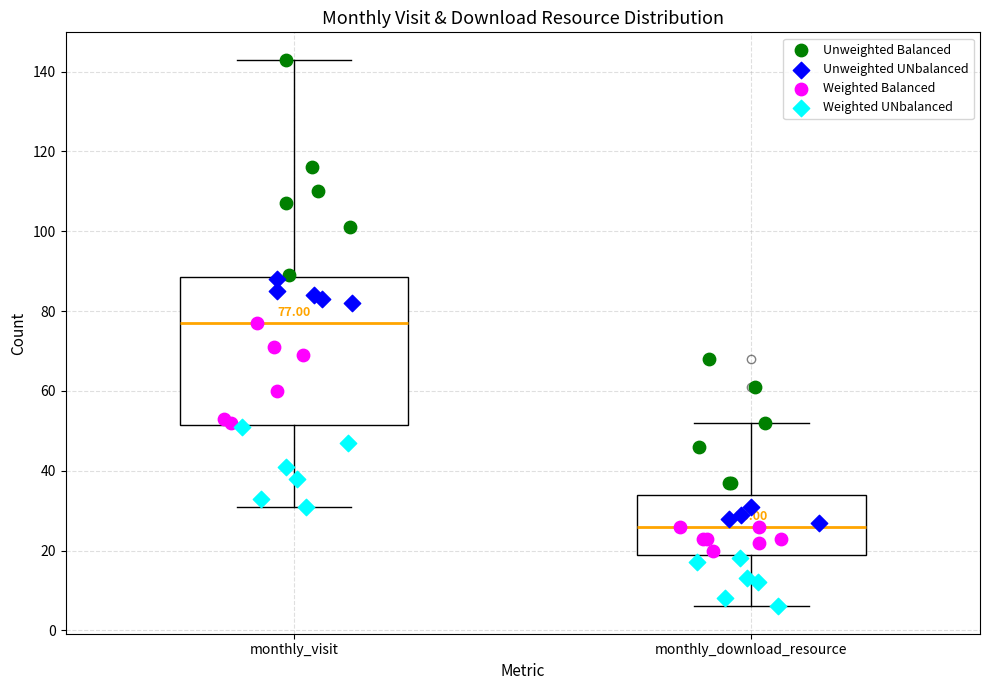

Which box is the tallest, from its lower edge to its upper edge?

monthly_visit